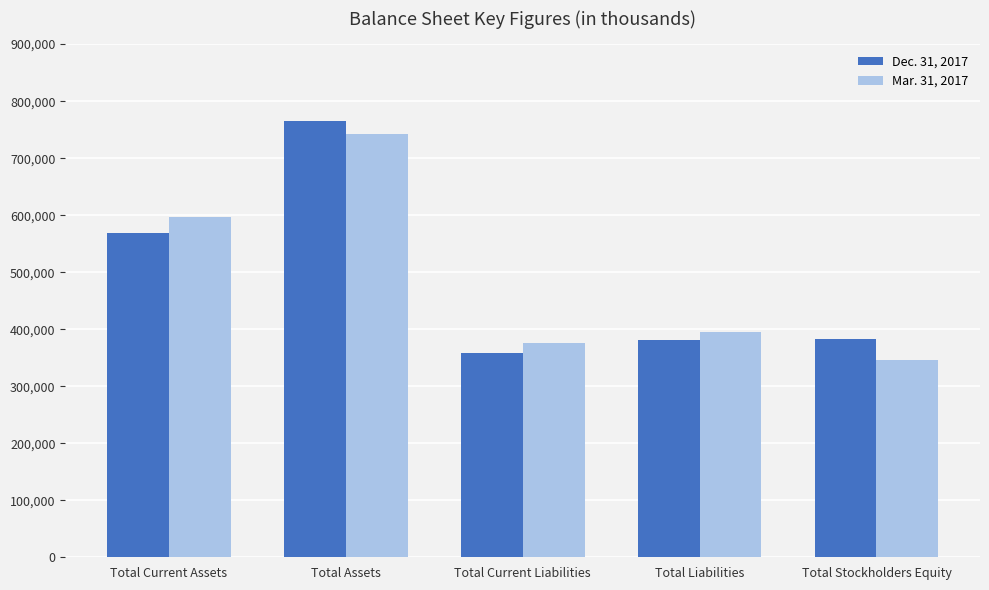

Is the value of Dec. 31, 2017 at Total Assets greater than the value of Mar. 31, 2017 at Total Current Assets?

Yes